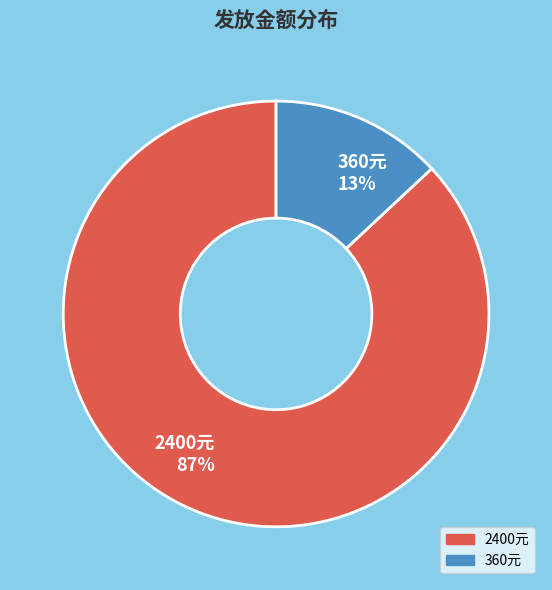

Count the number of slices in the pie.

2